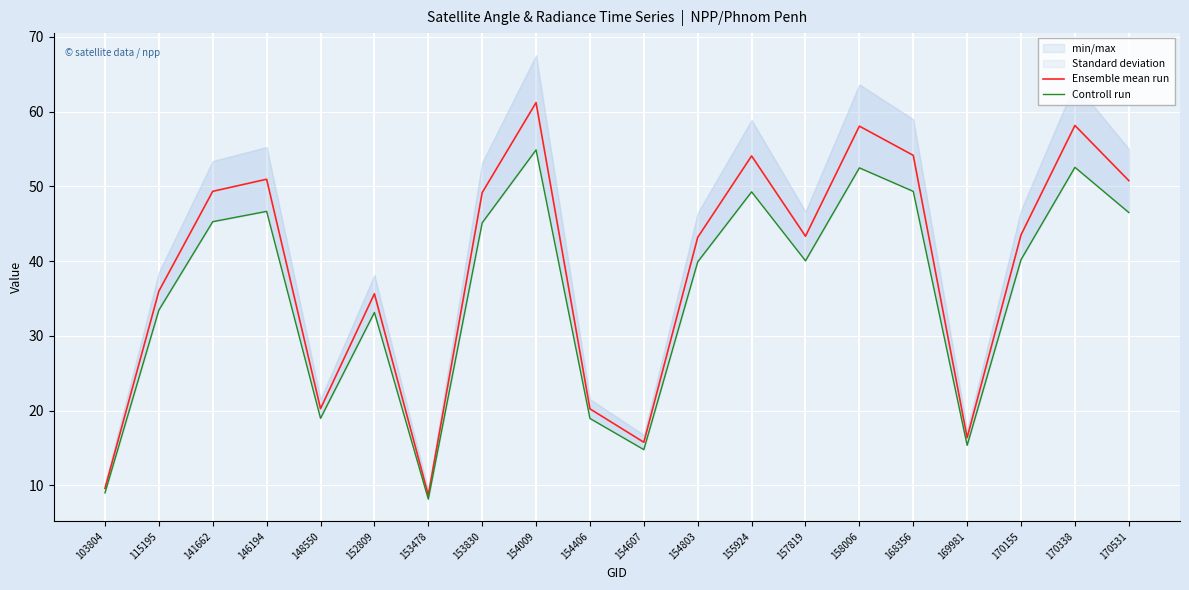

True or false: Controll run has more than 2 interior local peaks.

True